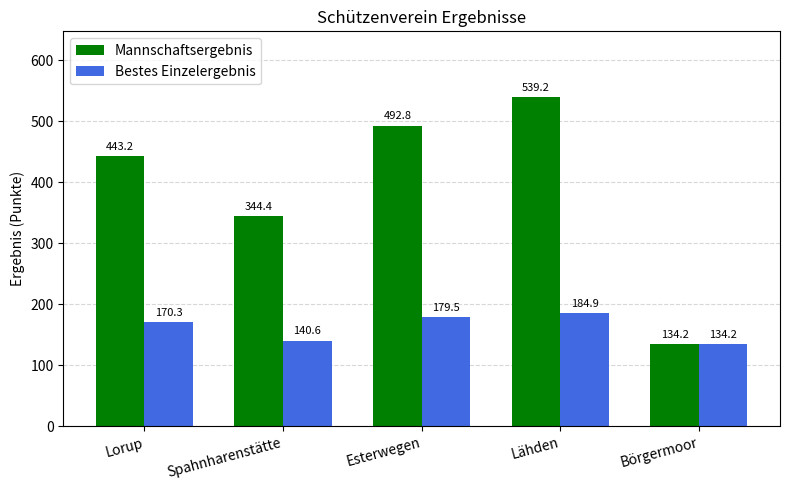

Which series has the largest total across all categories?

Mannschaftsergebnis